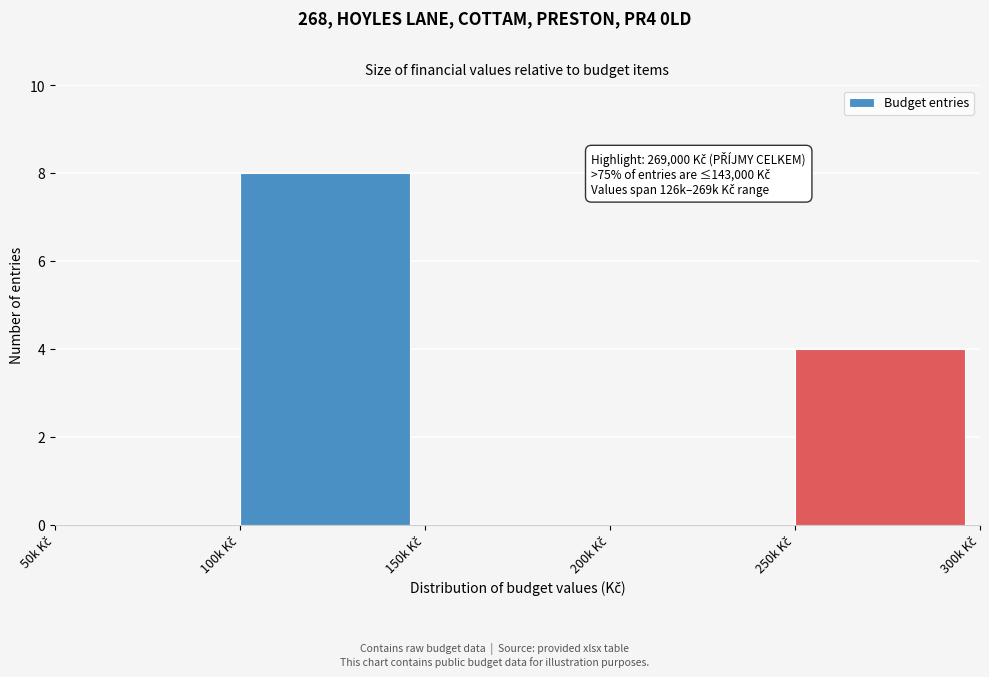

What is the greatest value displayed?

8